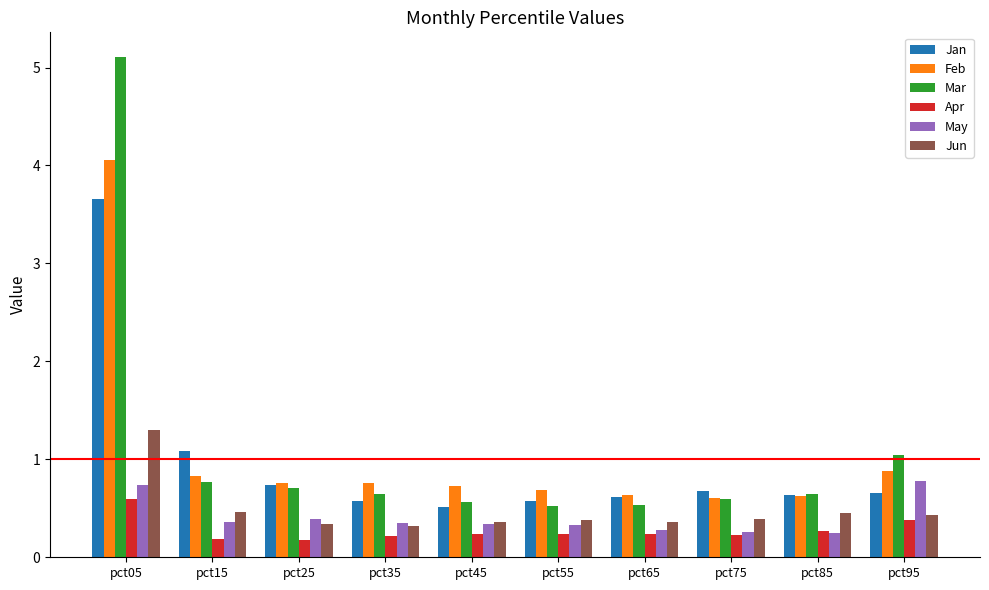

Which series has the largest total across all categories?

Mar